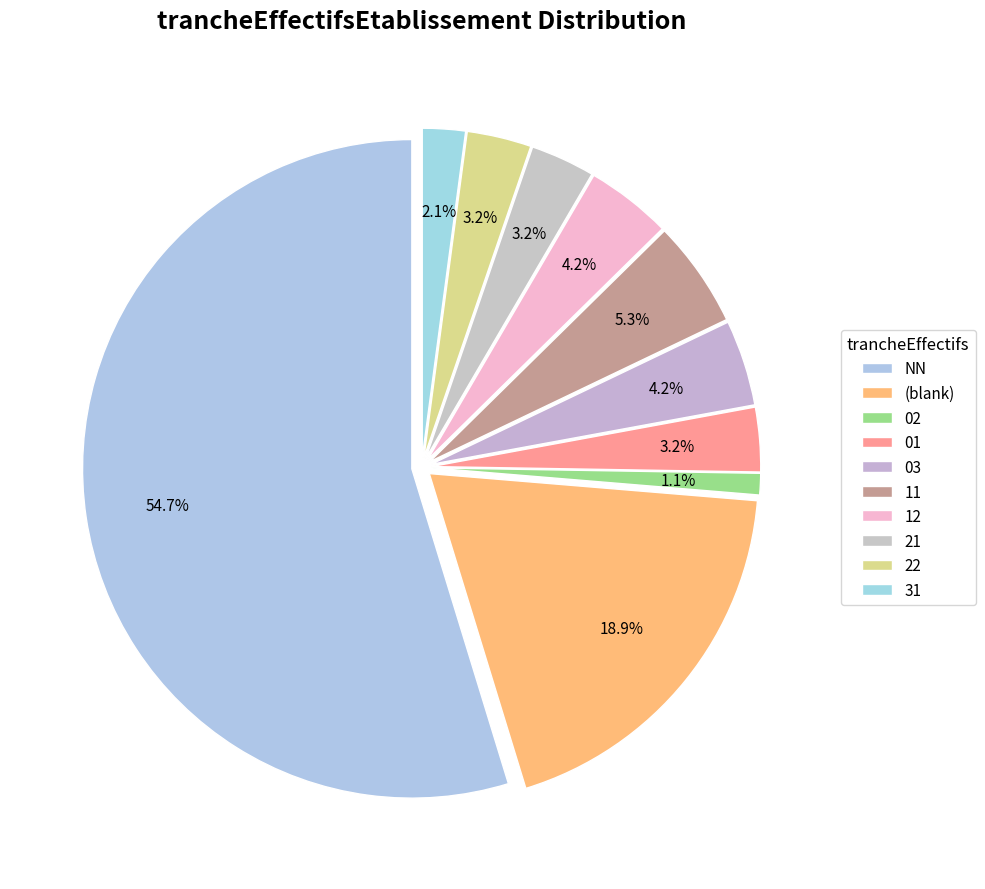

How many segments does this pie chart have?

10